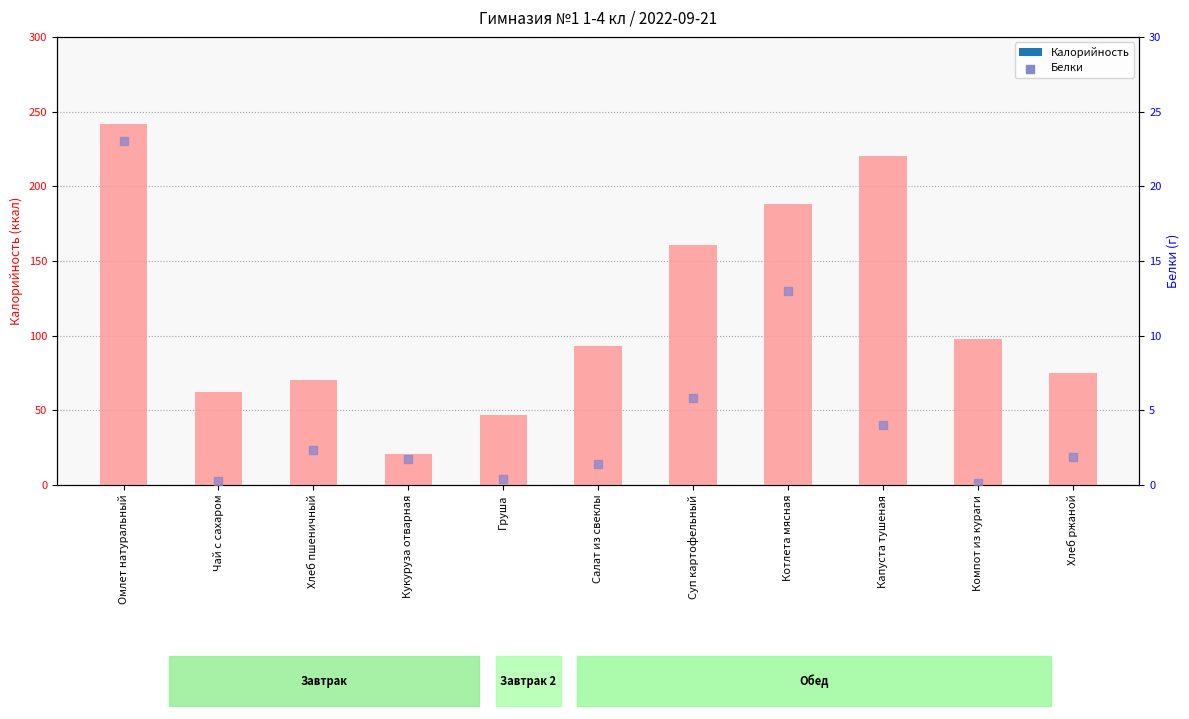

What are all the series names shown in the legend?

Калорийность, Белки